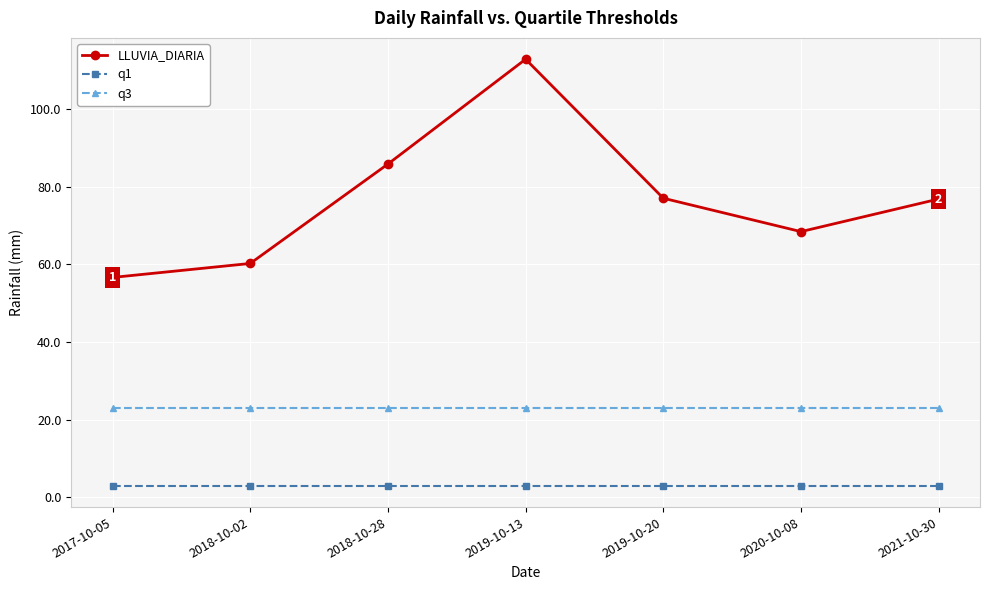

The LLUVIA_DIARIA series shows 32.8 at 2017-10-05. True or false?

False